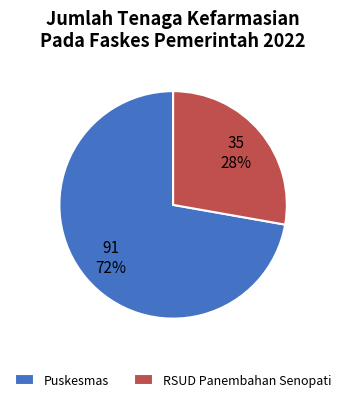

What is the ratio of the value at RSUD Panembahan Senopati to the value at Puskesmas?

0.4